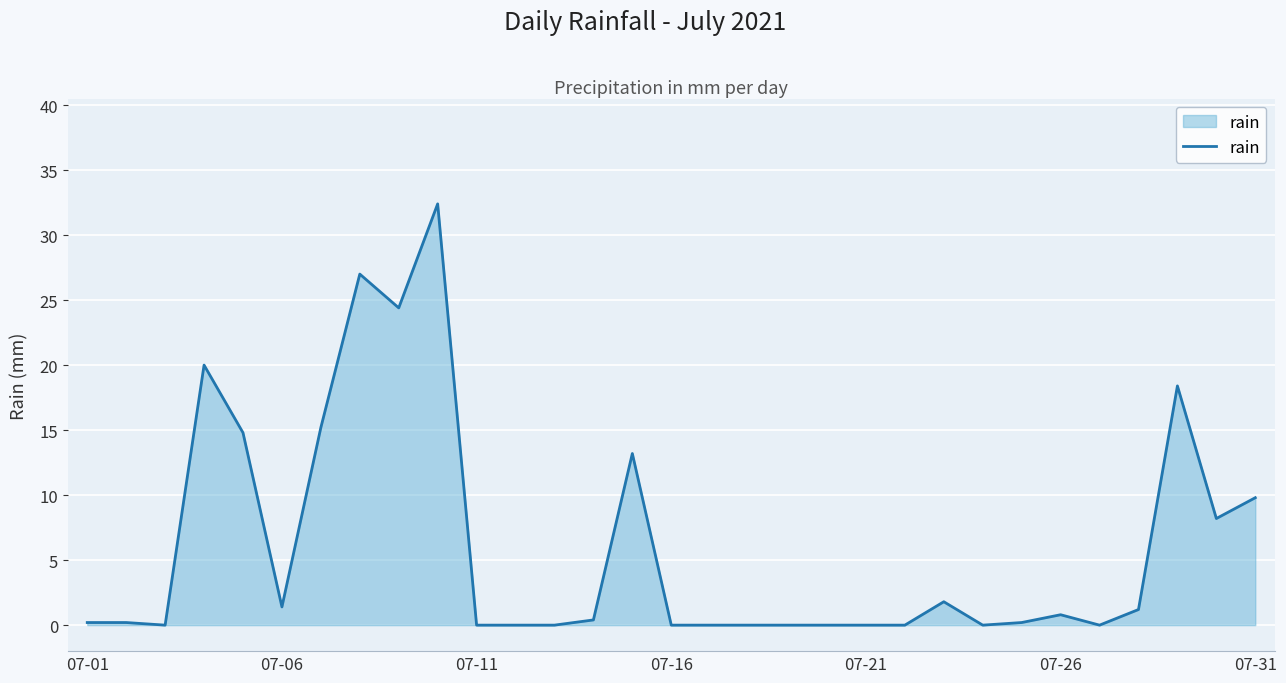

What is the difference between the maximum and second lowest values?

32.4